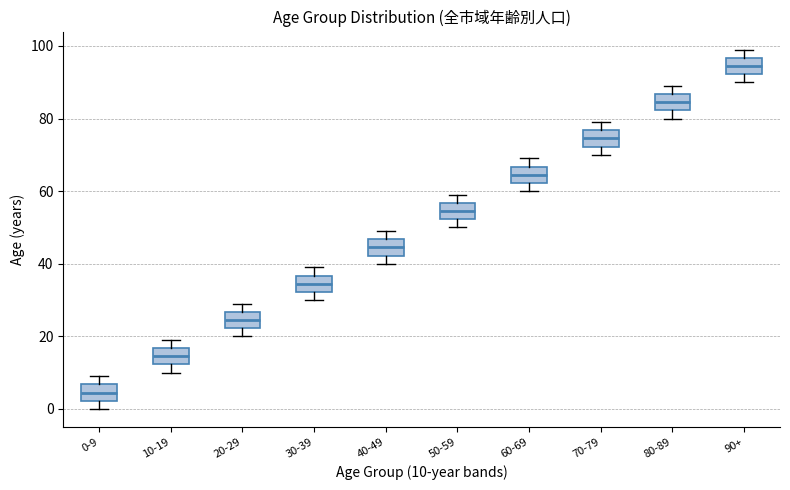

Reading left to right, read every box against the y-axis: the position of its median line, the range the box covers, and the ends of its whiskers. The values are not printed on the chart, so give them approximately, as read against the axis.

0-9: median 4, box 2 to 6, whiskers 0 to 10
10-19: median 14, box 12 to 16, whiskers 10 to 20
20-29: median 24, box 22 to 26, whiskers 20 to 30
30-39: median 34, box 32 to 36, whiskers 30 to 40
40-49: median 44, box 42 to 46, whiskers 40 to 50
50-59: median 54, box 52 to 56, whiskers 50 to 60
60-69: median 64, box 62 to 66, whiskers 60 to 70
70-79: median 74, box 72 to 76, whiskers 70 to 80
80-89: median 84, box 82 to 86, whiskers 80 to 90
90+: median 94, box 92 to 96, whiskers 90 to 100